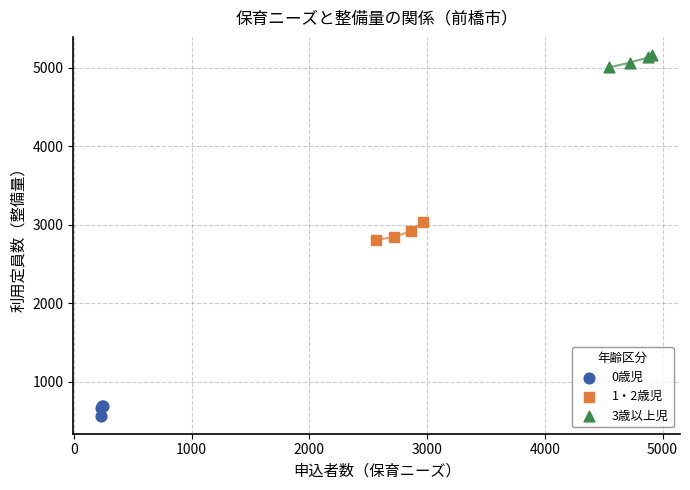

Which series reaches the maximum Y coordinate?

3歳以上児